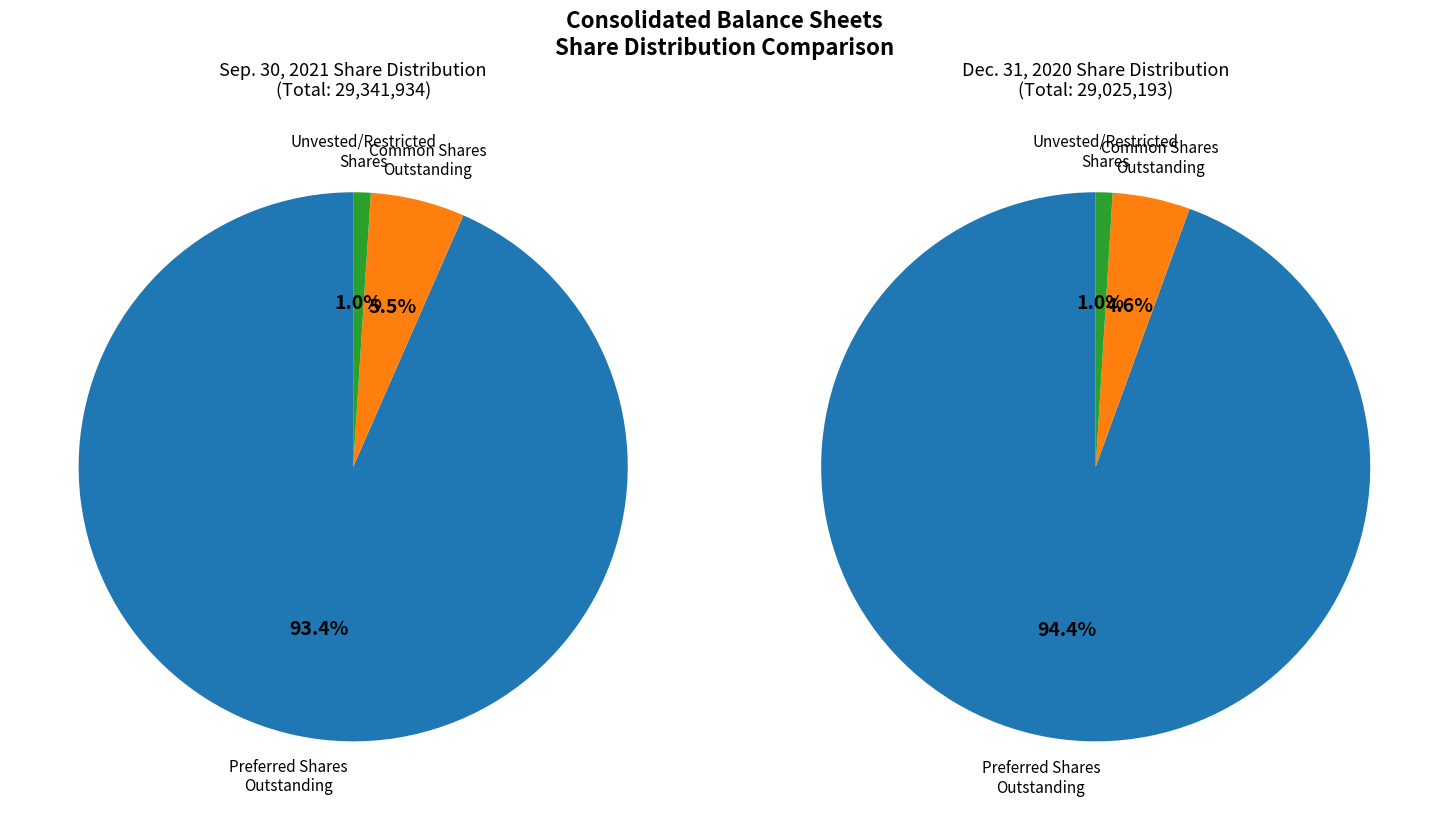

Which category has the biggest portion of the pie?

Preferred stock, shares outstanding